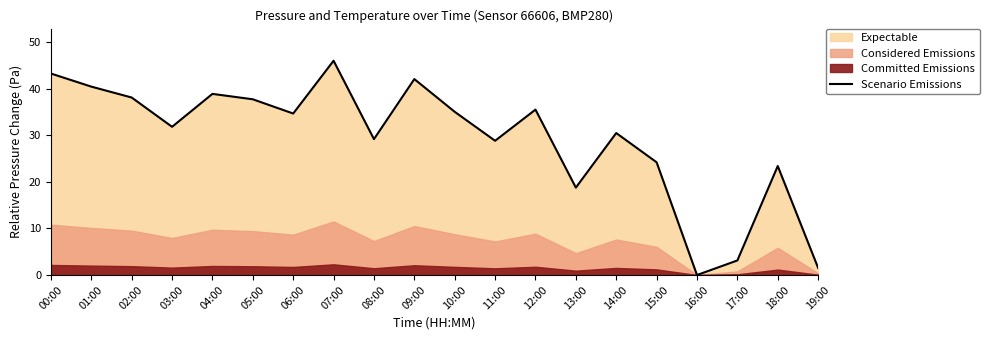

Reading left to right, transcribe all the data shown in this chart.

43.3	40.5	38.1	31.8	38.9	37.8	34.7	46.0	29.2	42.1	35.1	28.8	35.5	18.8	30.5	24.2	0.0	3.1	23.4	1.5